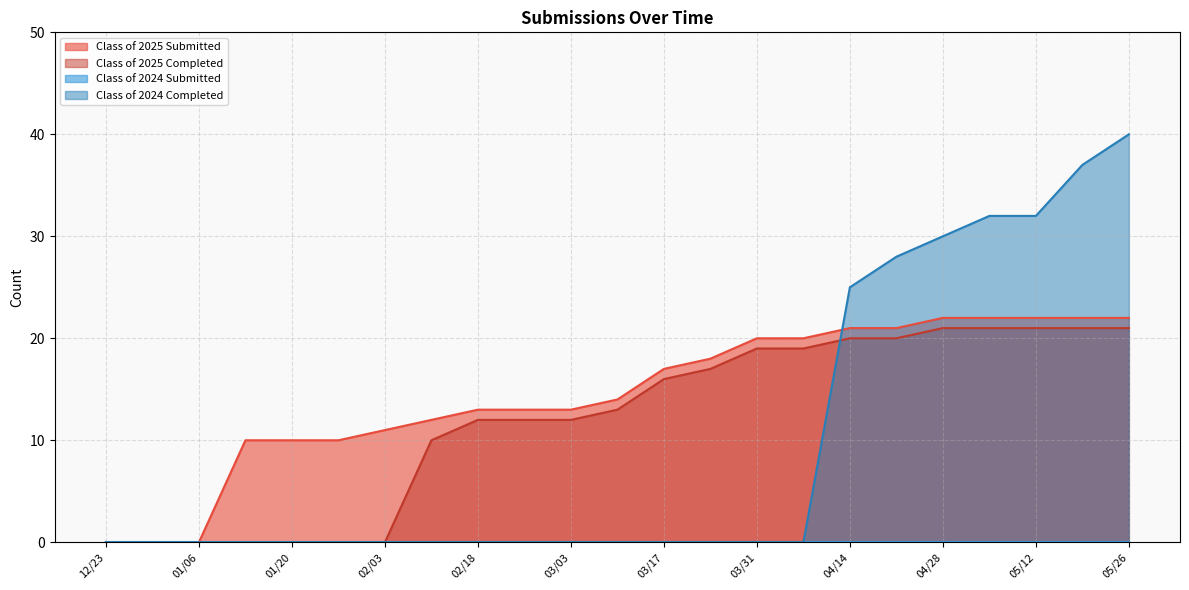

Which series has the largest total across all categories?

Class of 2025 Submitted